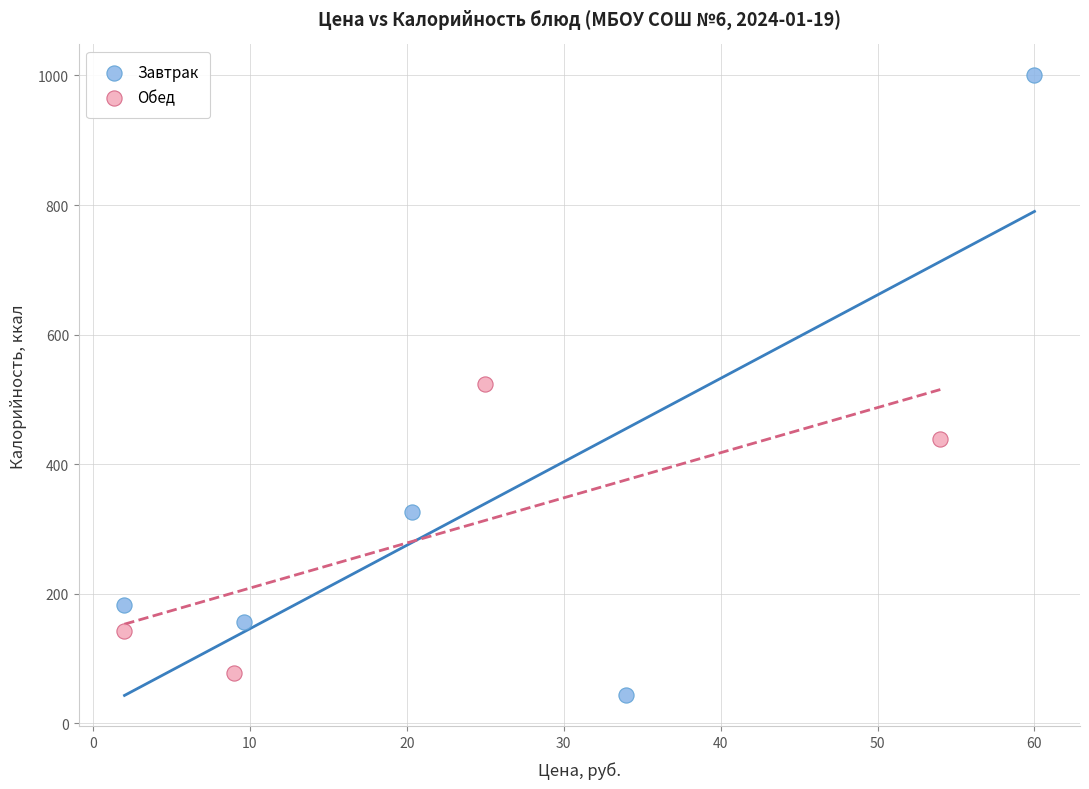

Which series reaches the maximum Y coordinate?

Завтрак